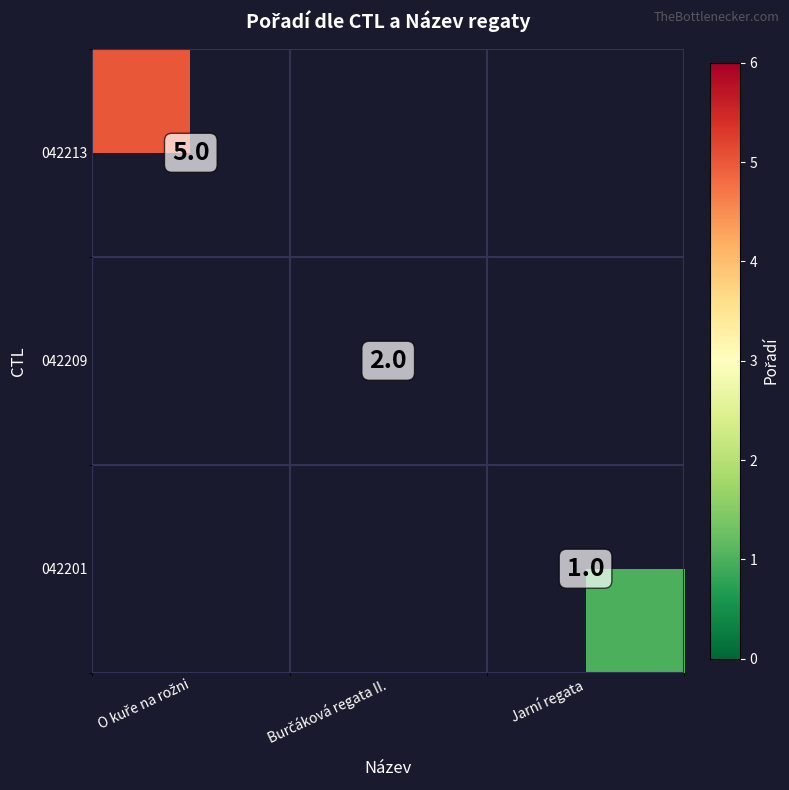

Which label corresponds to the smallest value in the chart?

Jarní regata